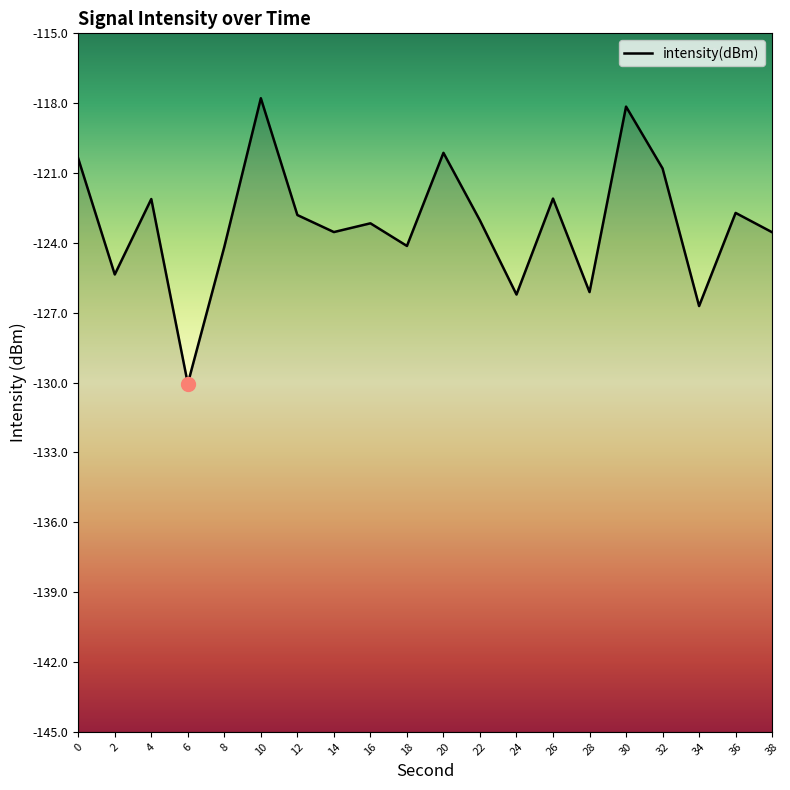

What is the approximate value at 20?

-120.1